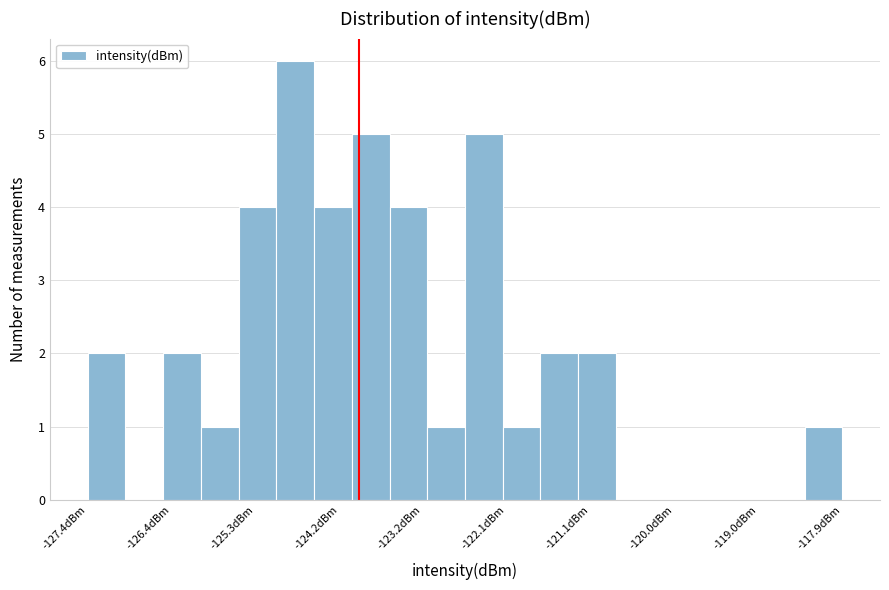

Read against the x-axis, roughly where is the centre of the tallest bar?

-124.8